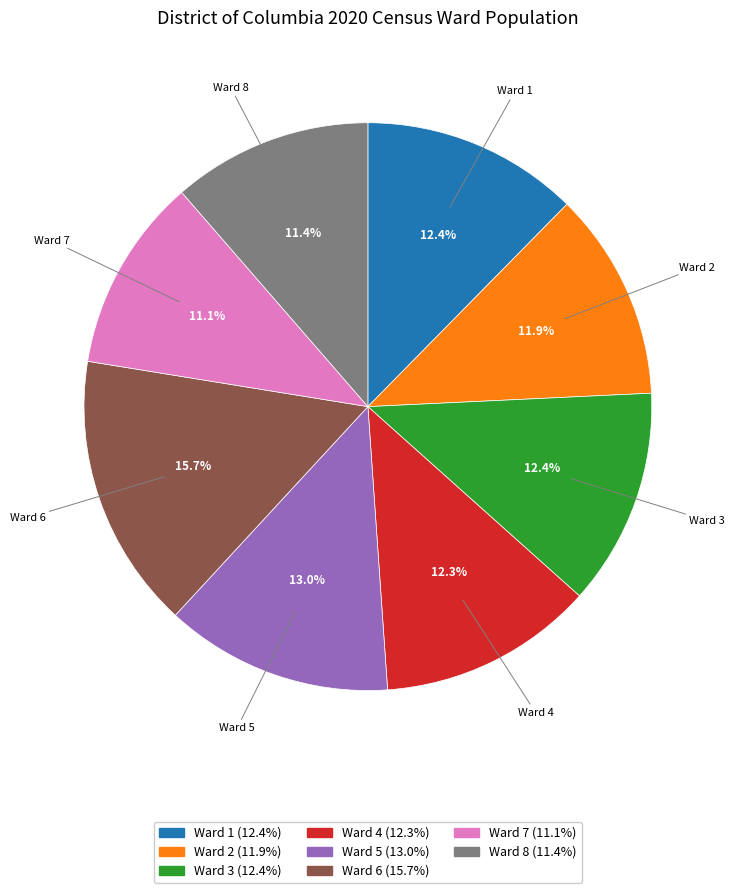

Which has a higher value, Ward 2 or Ward 6?

Ward 6